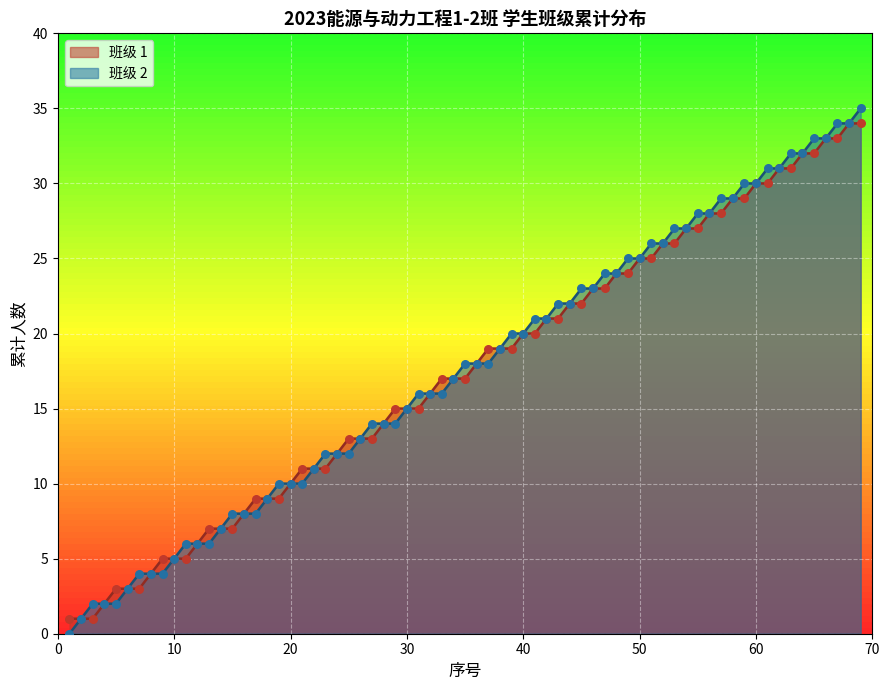

What is the greatest value displayed?

35